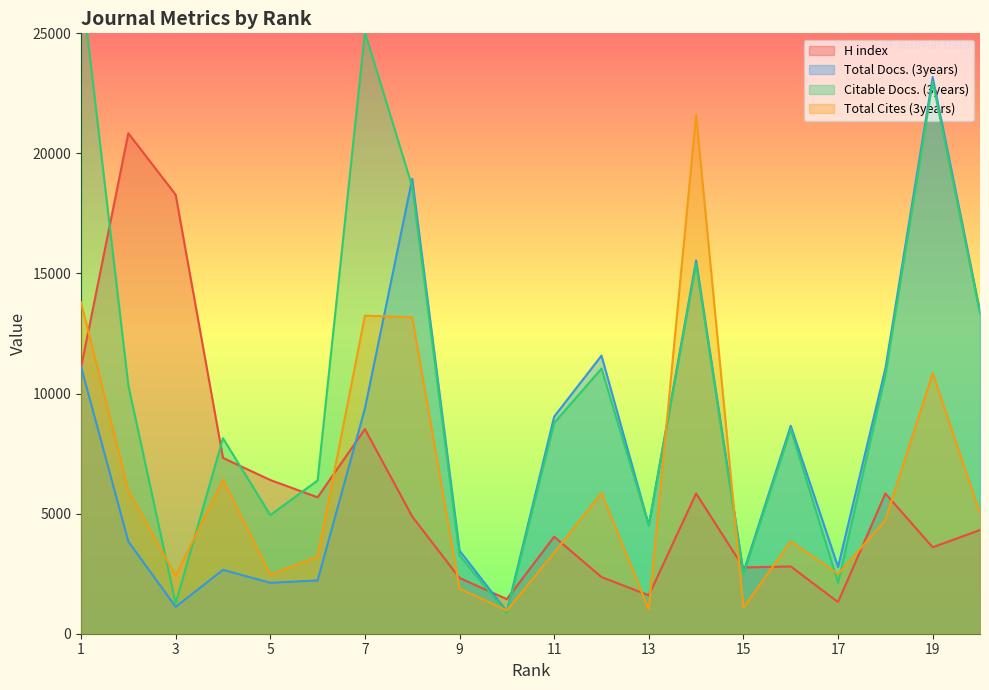

What is the difference between the Total Docs. (3years) values at 14 and 6?

13320